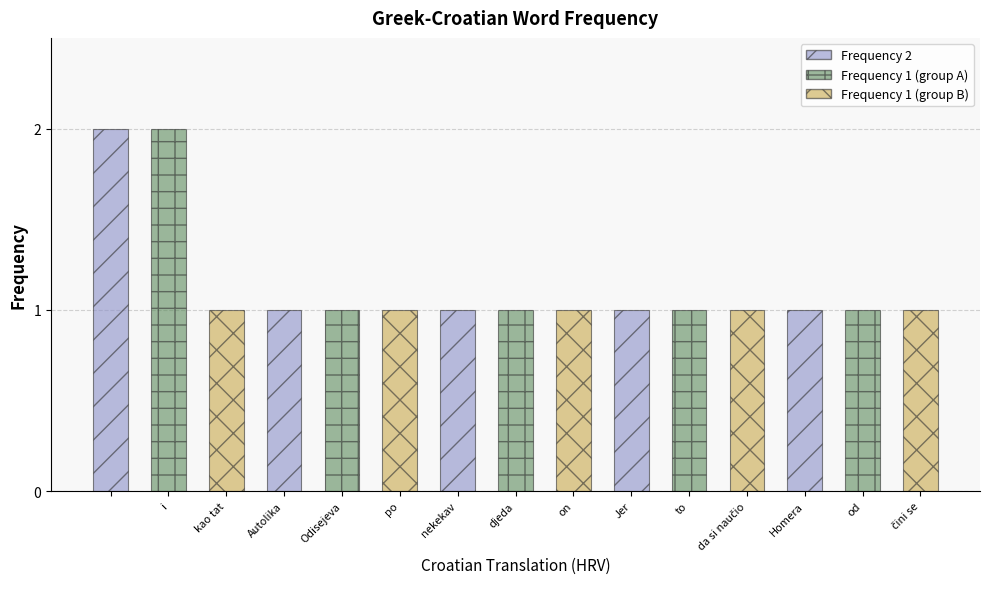

What is the smallest value displayed?

1